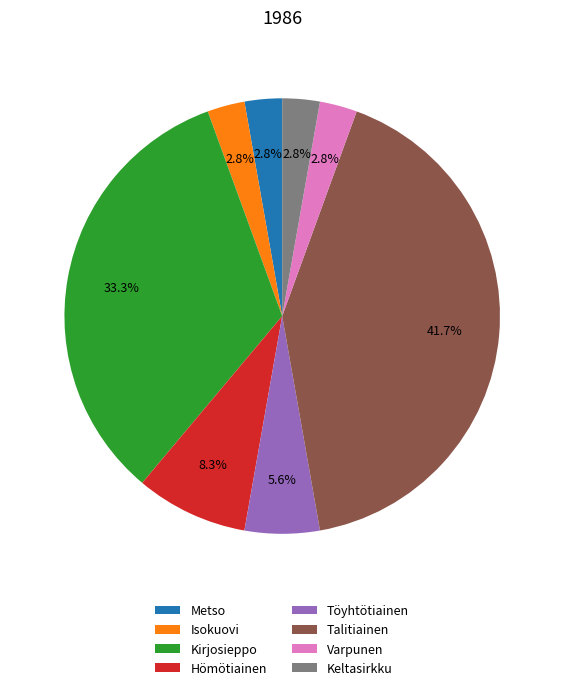

Is it true that Töyhtötiainen is 13% of the pie?

False